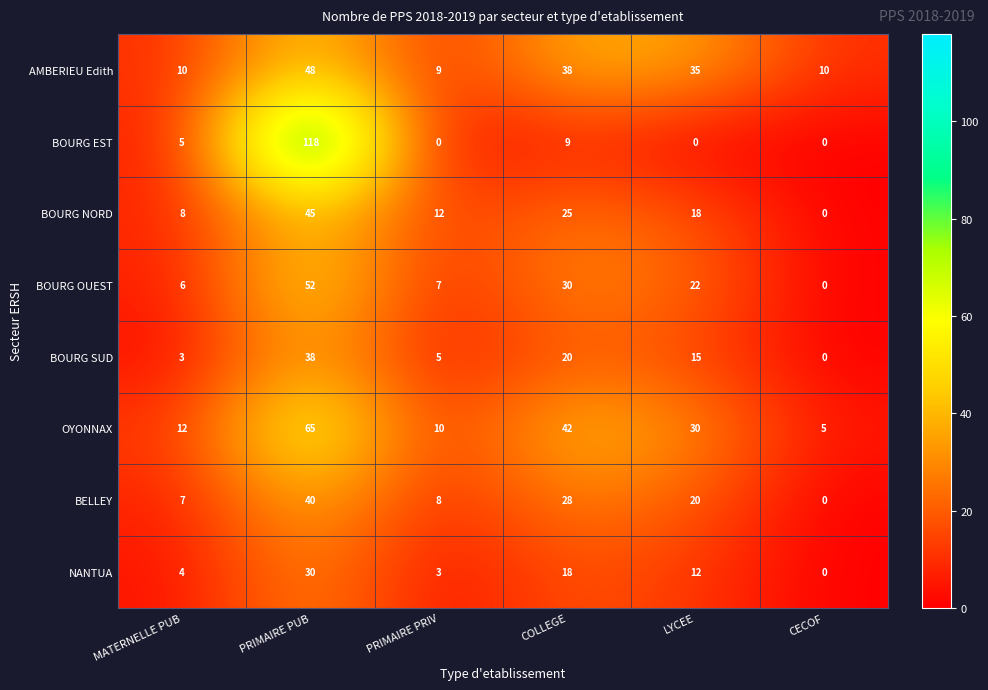

Count the number of data series in this chart.

8